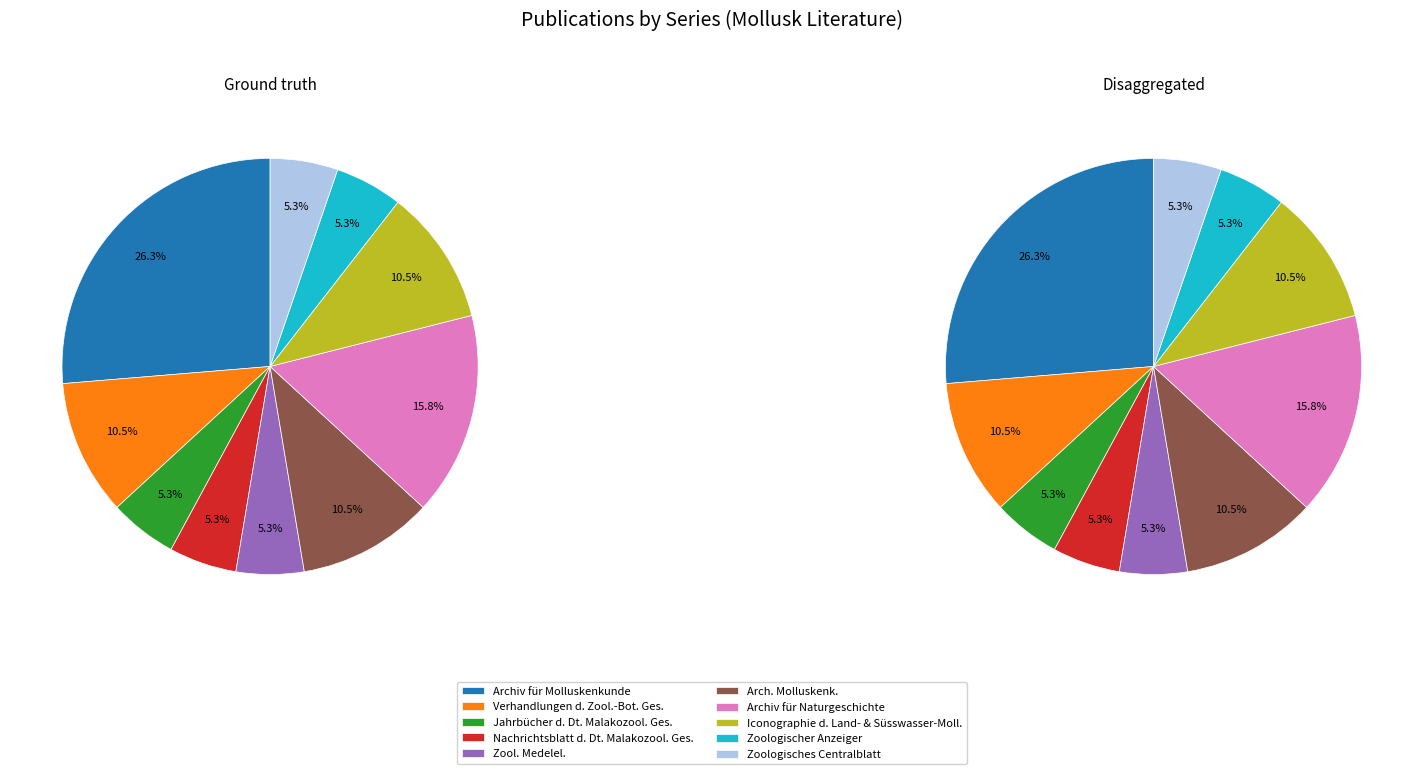

To the nearest percent, what portion does Nachrichtsblatt der Deutschen Malakozoologischen Gesellschaft represent?

5%